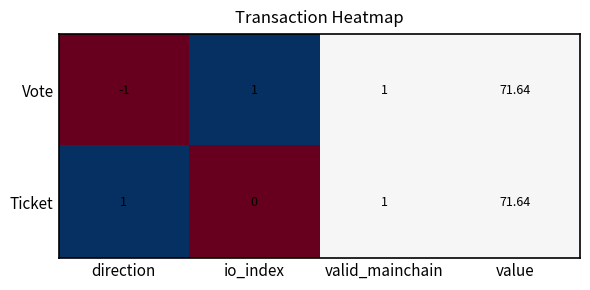

Between direction and value, which series saw the biggest shift?

Vote